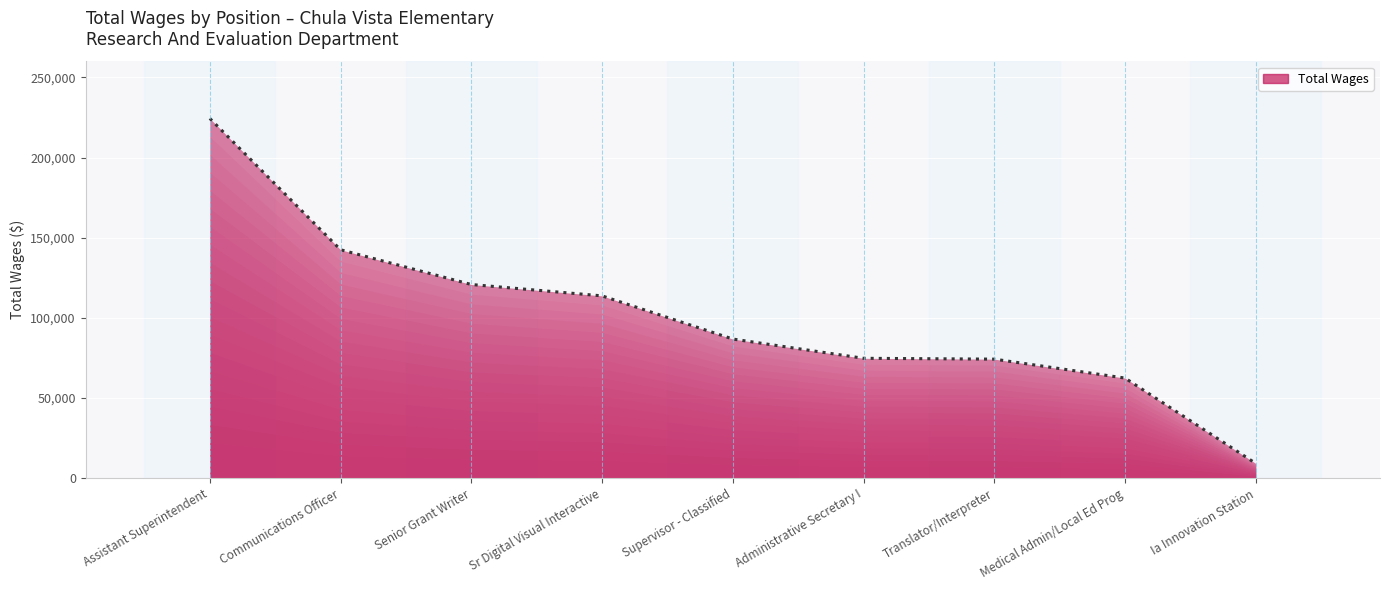

Which category has the lowest value across all series?

Ia Innovation Station